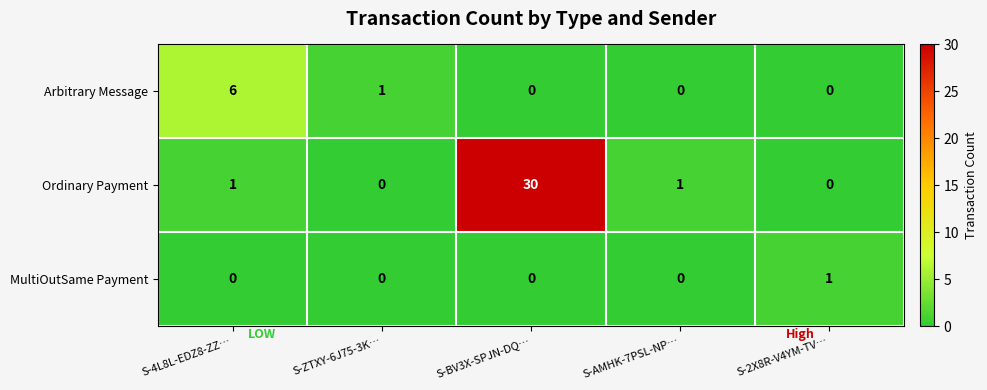

At which category is the sum across all series the highest?

S-BV3X-SPJN-DQ…